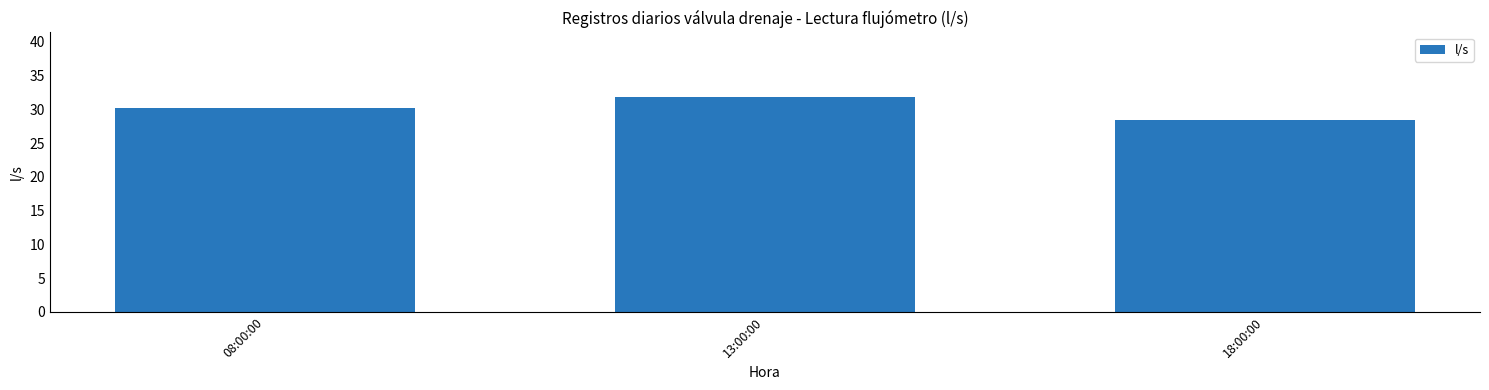

What is the label of the 1st bar from the right?

18:00:00